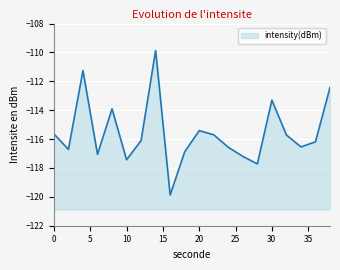

Where is the data nearest to the value -114?

8